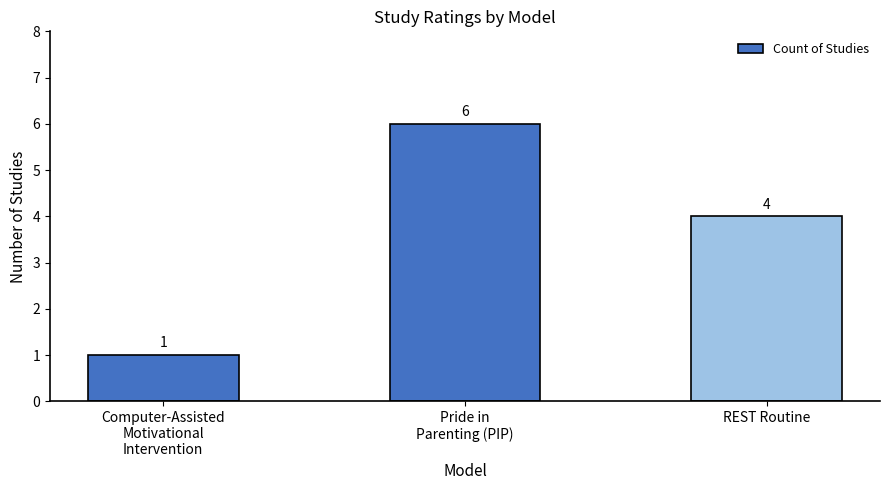

What is the ratio of the value at Computer-Assisted
Motivational
Intervention to the value at Pride in
Parenting (PIP)?

0.2